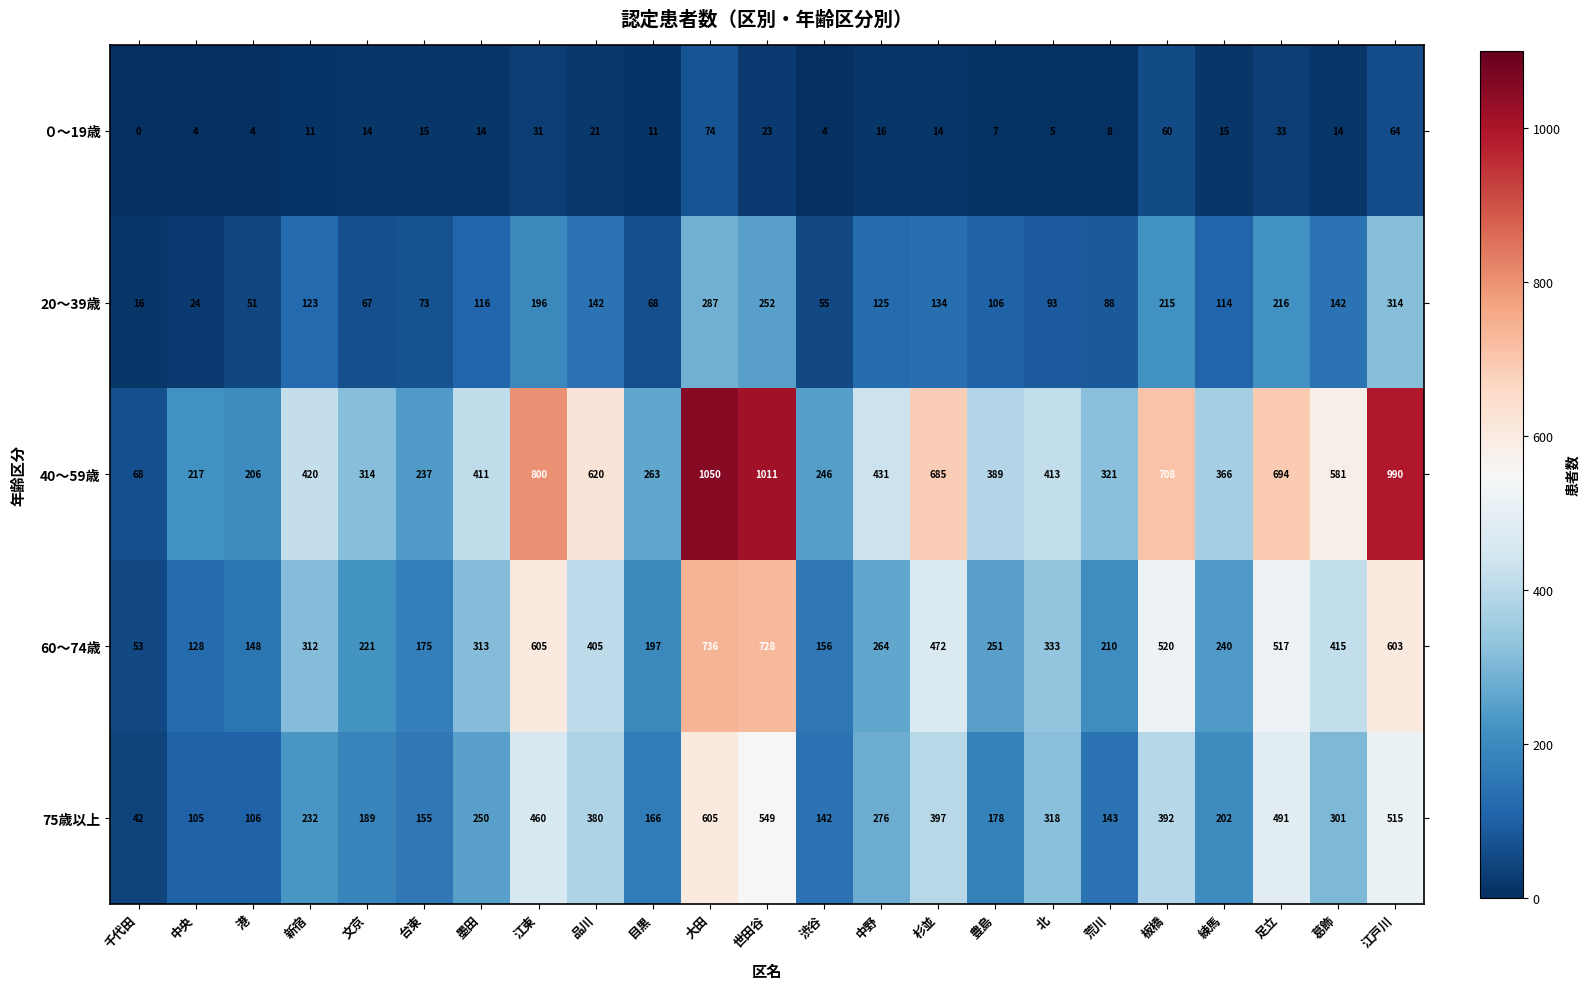

At which label does 75歳以上 reach its minimum?

千代田